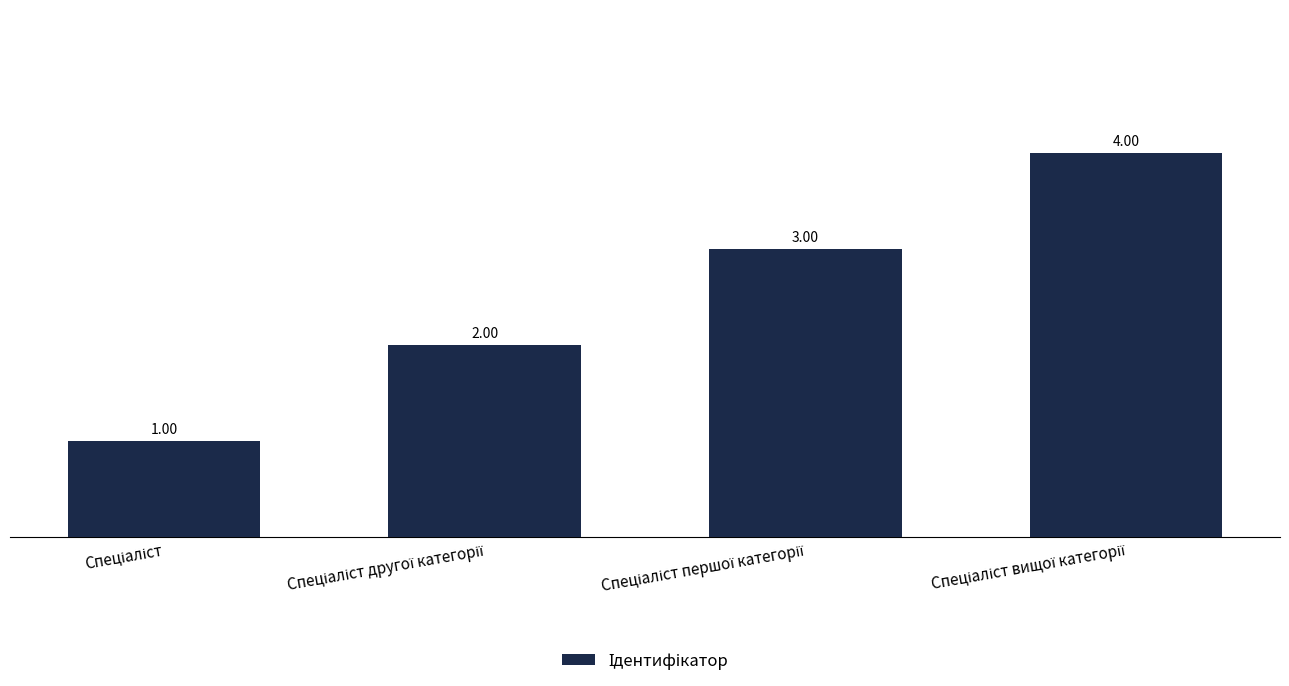

What is the difference between the maximum and minimum values?

3